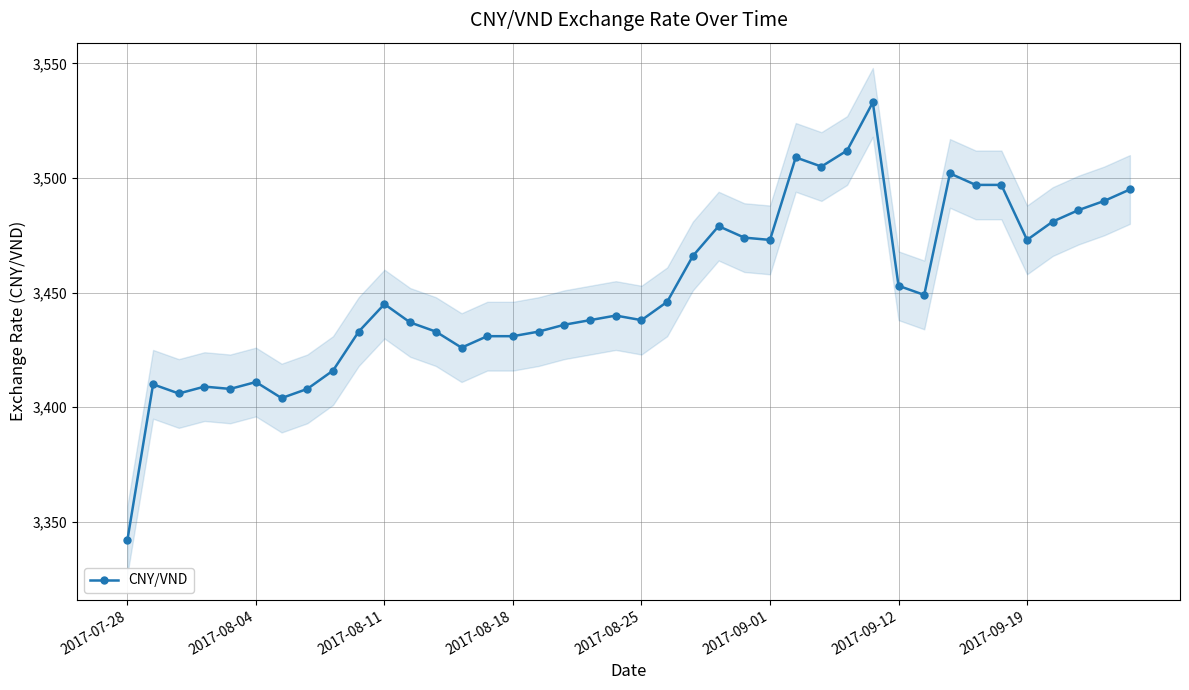

True or false: CNY/VND has a value of 1325 at 2017-09-12.

False